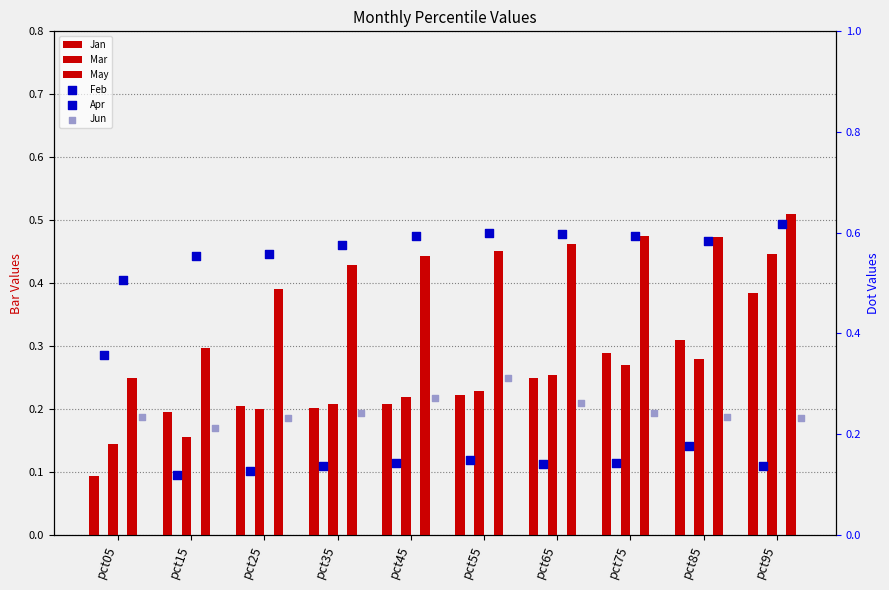

Which series has the largest total across all categories?

Apr